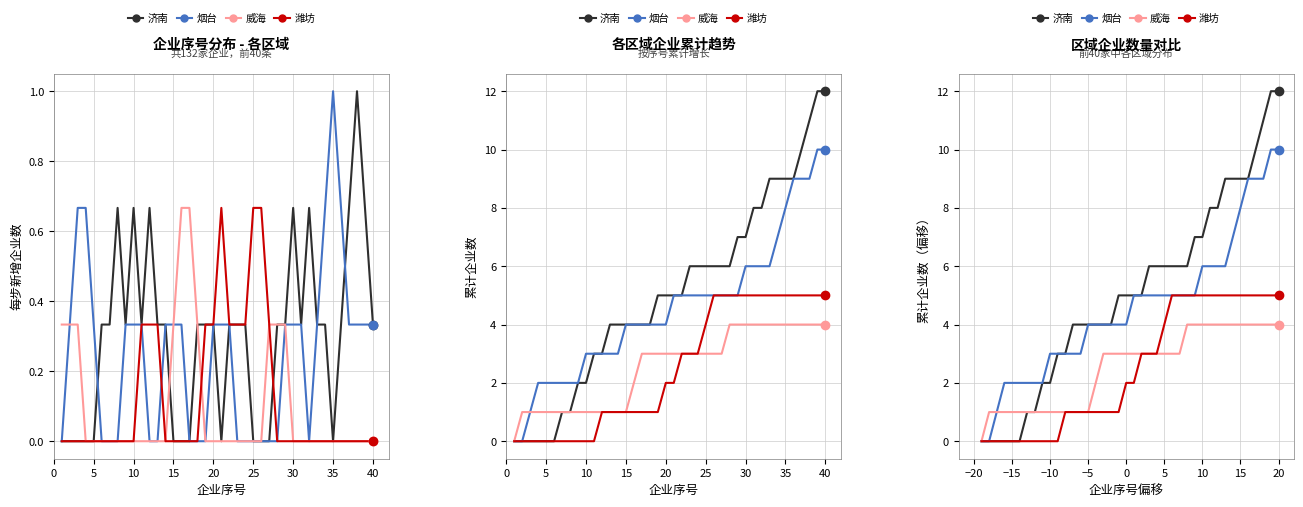

What is the highest value of the 济南 series?

12